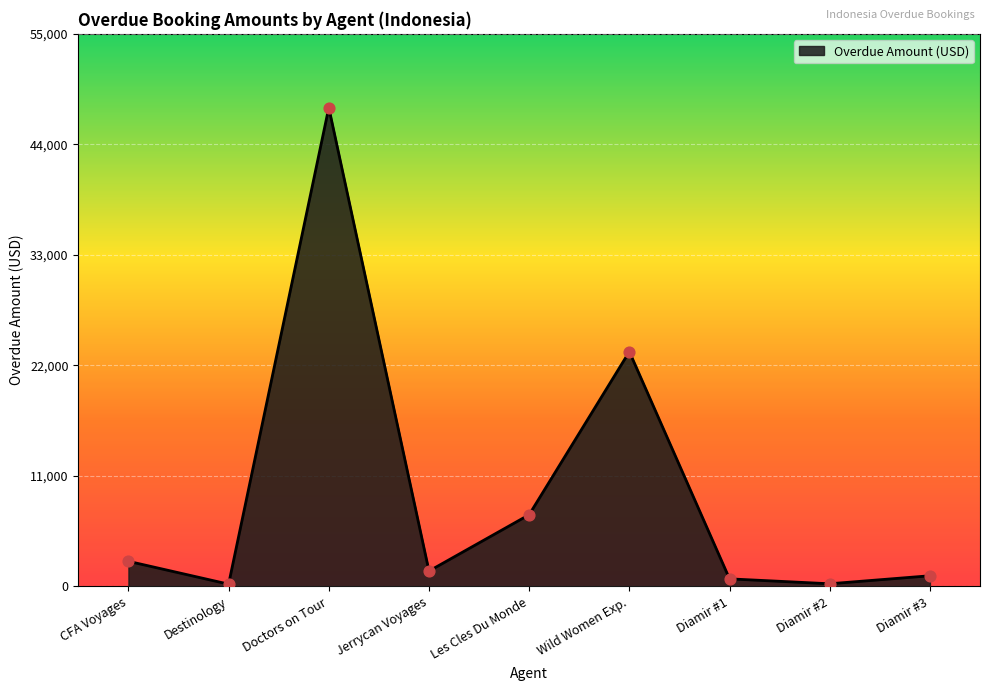

Between Wild Women Exp. and Diamir #3, which is larger?

Wild Women Exp.